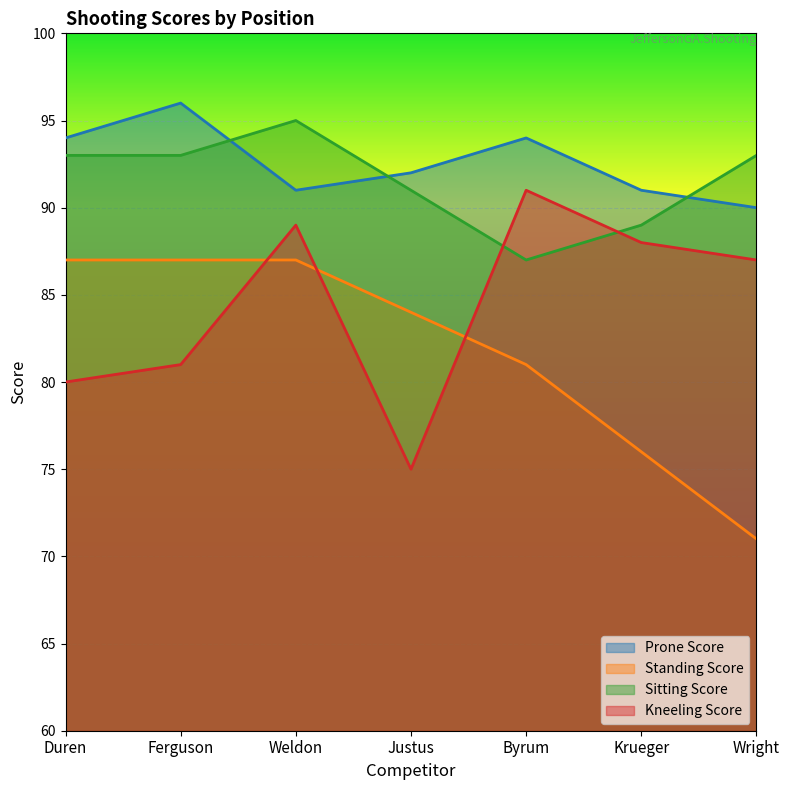

Does the chart display data point markers on the line(s)?

No